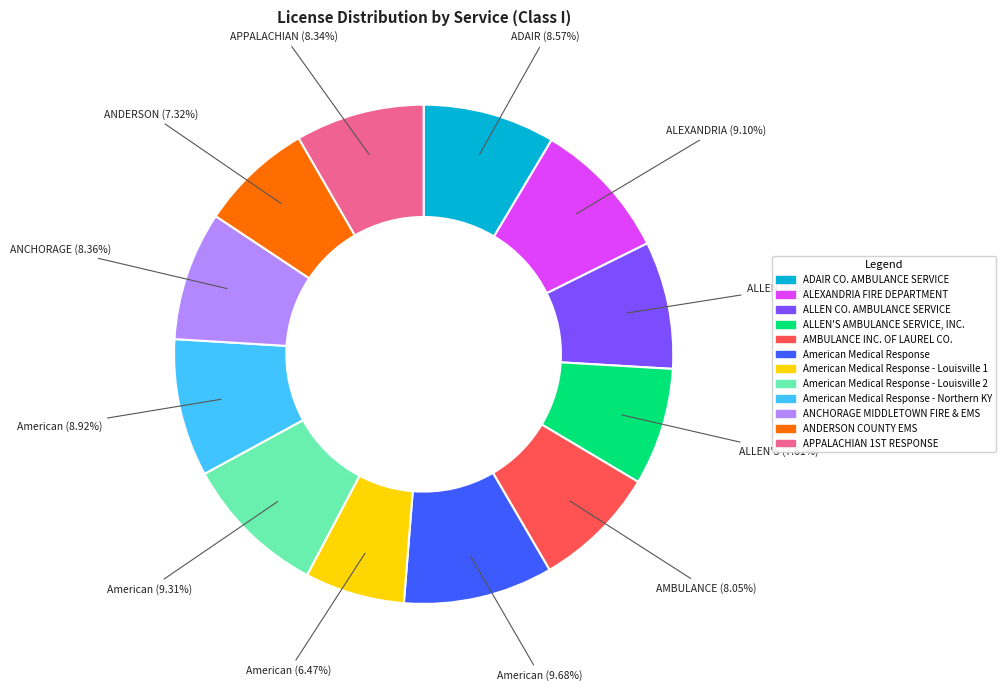

Does any single category account for the majority?

No